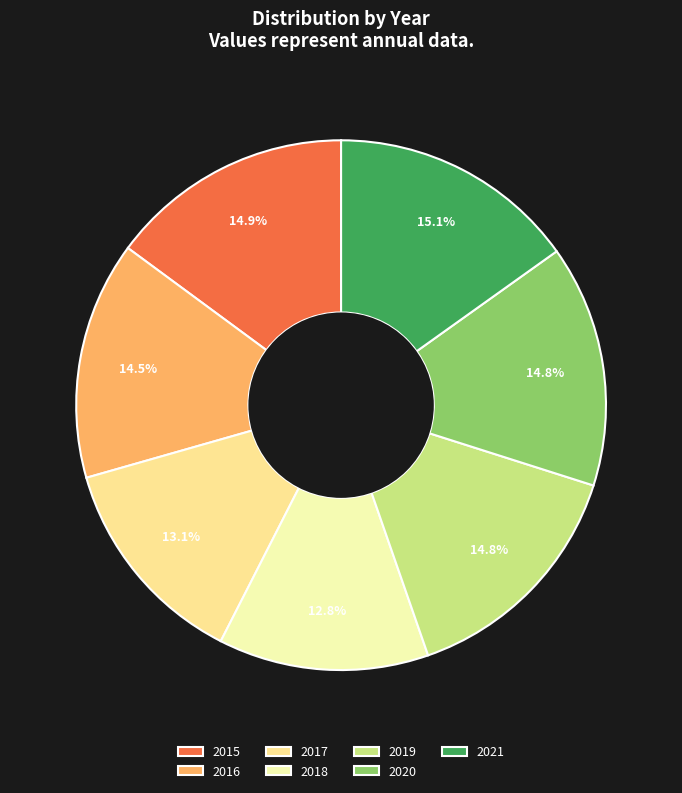

The 2016 slice represents 23% of the pie. True or false?

False